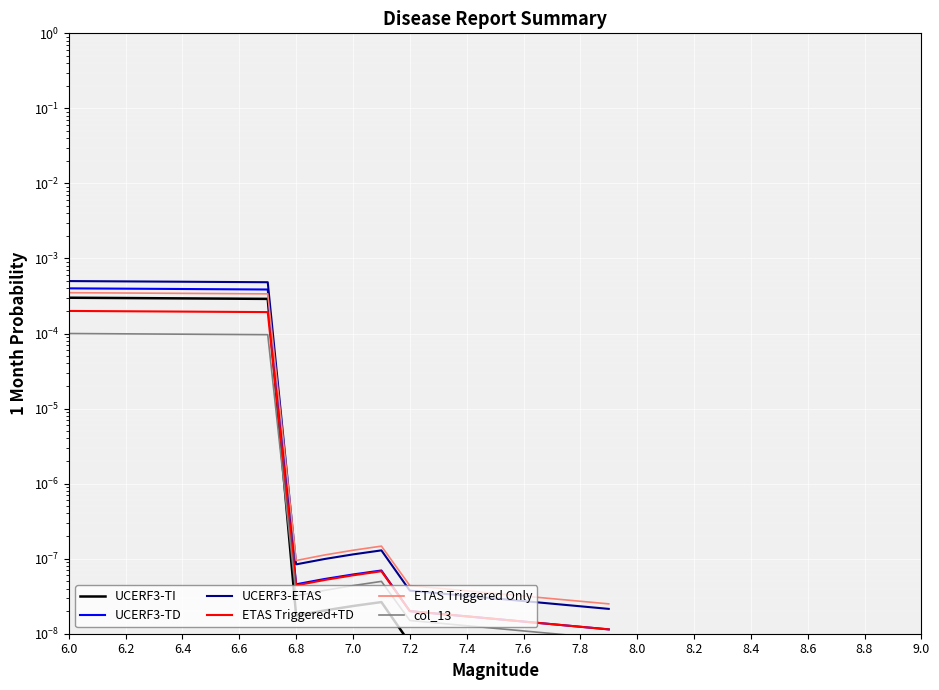

What is the label of the 5th point from the left?

6.4